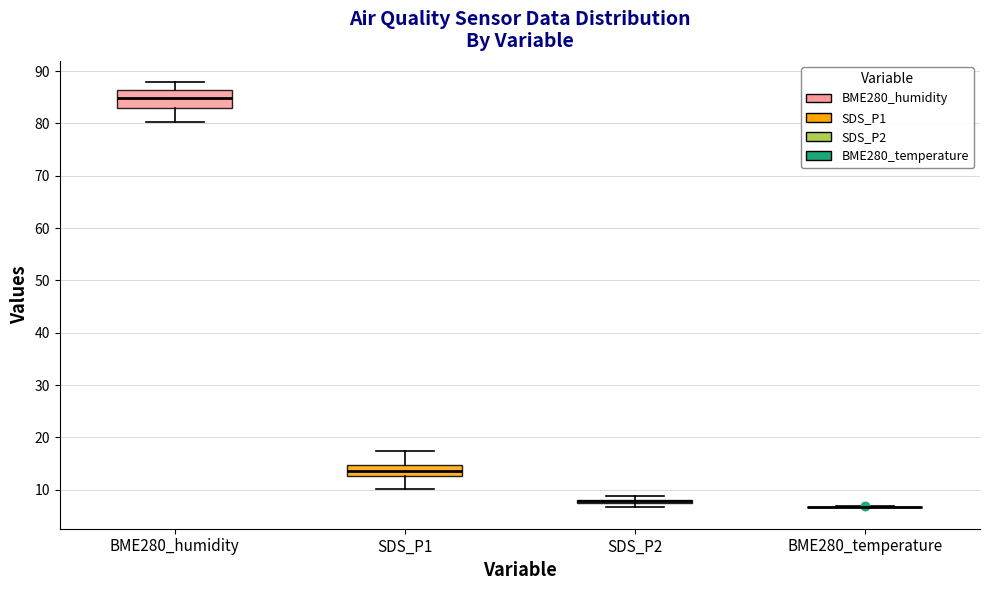

Where does the upper whisker of the box for BME280_humidity end on the y-axis? The values are not printed on the chart, so give them approximately, as read against the axis.

88